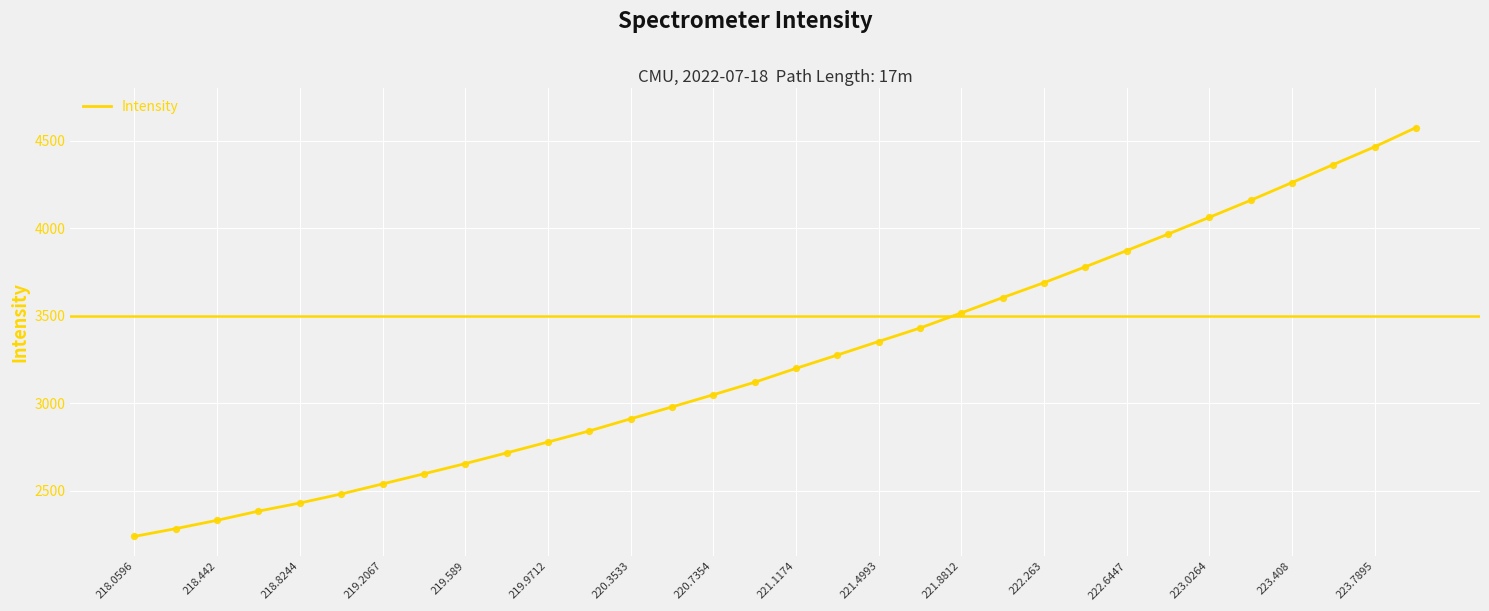

What is the maximum value shown in the chart?

4573.7